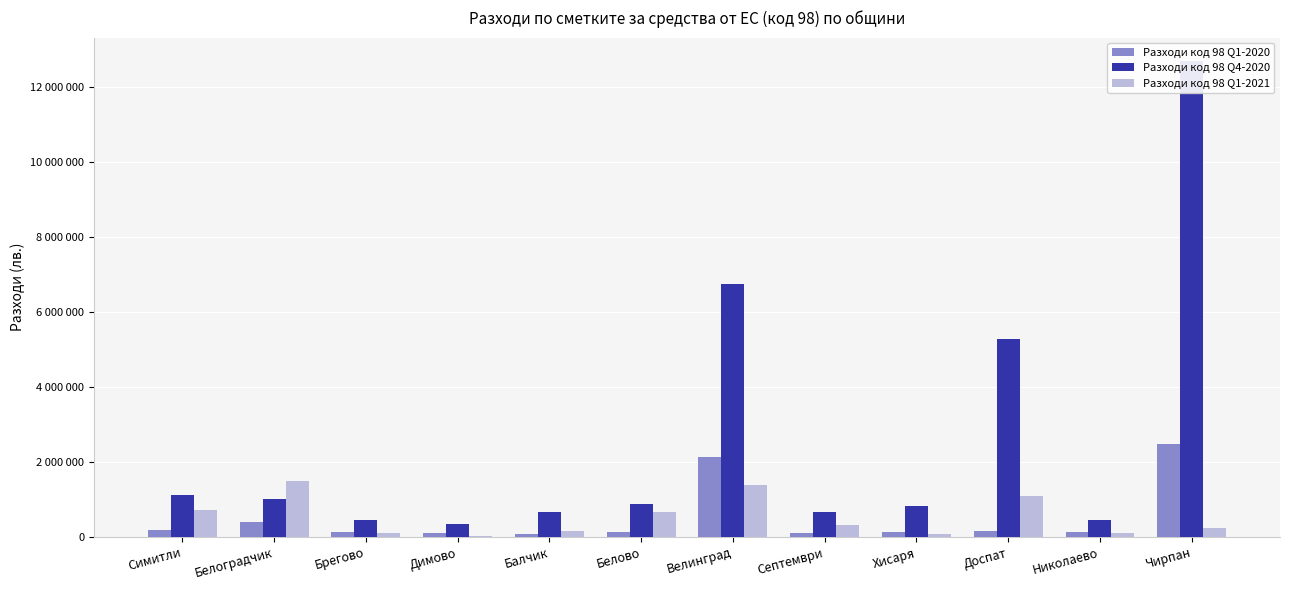

True or false: Разходи код 98 Q4-2020 has a value of 456803 at Брегово.

True